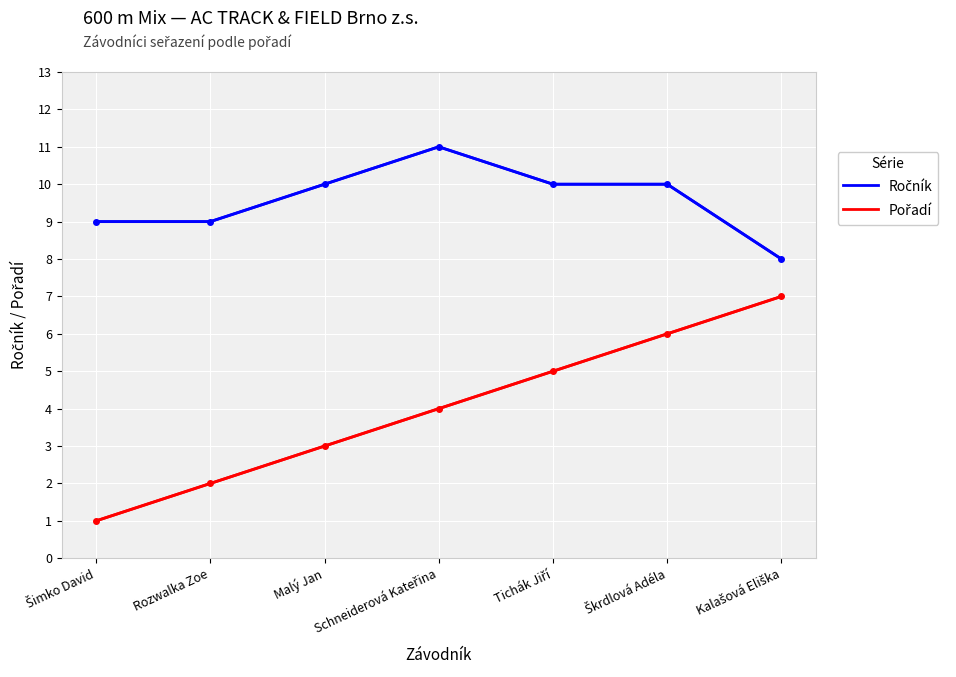

What is the spread (max minus min) of values at Rozwalka Zoe?

7